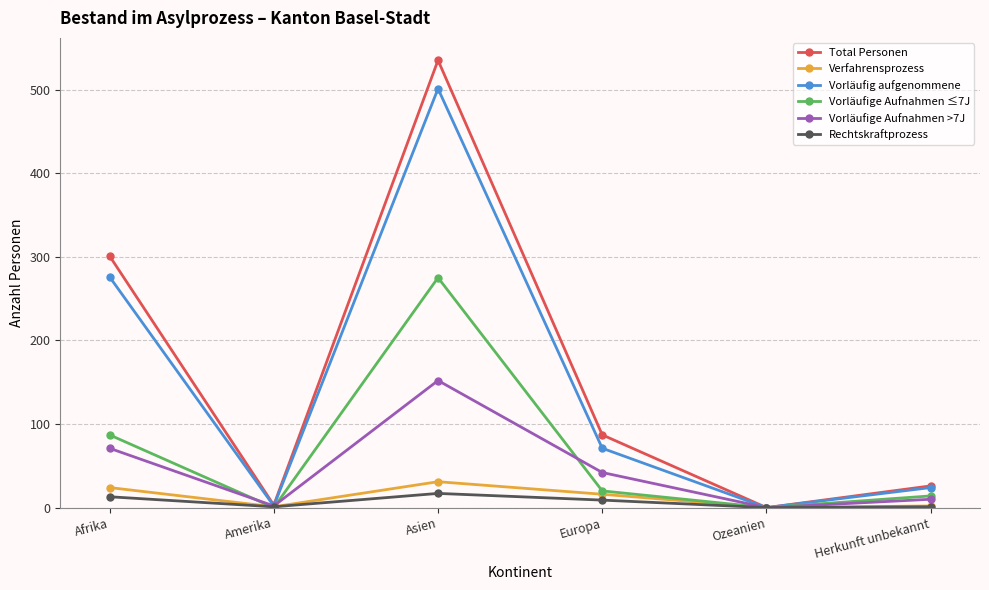

At which category is the sum across all series the highest?

Asien